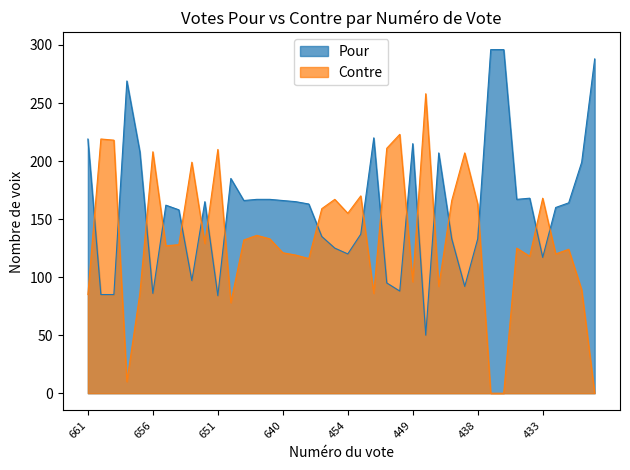

What is the difference between the second highest and second lowest values in the Contre series?

223